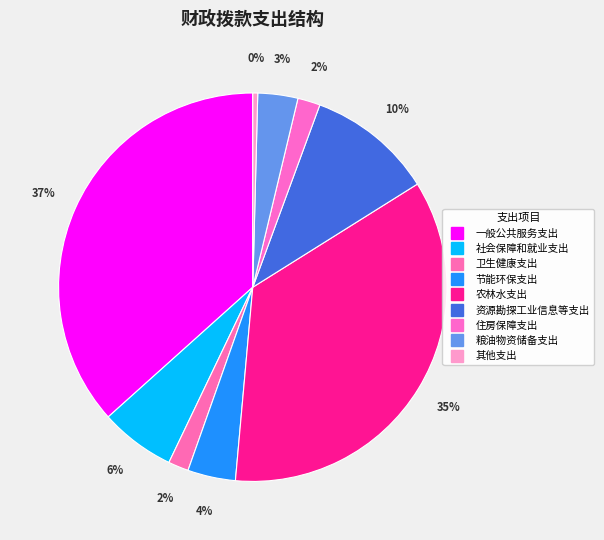

How many segments does this pie chart have?

9